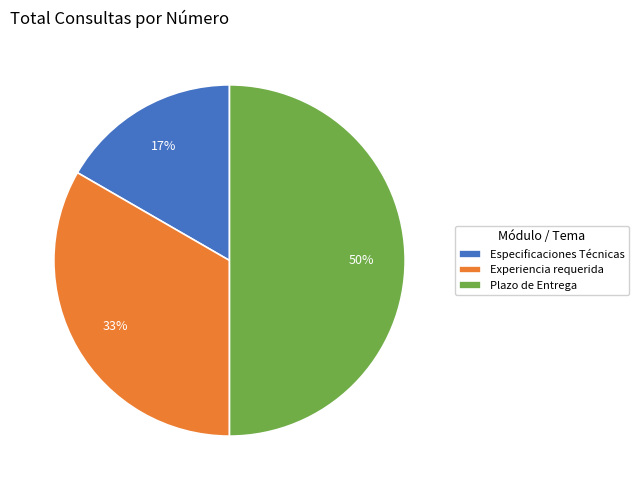

Combined, do Especificaciones Técnicas and Plazo de Entrega account for over 50%?

Yes